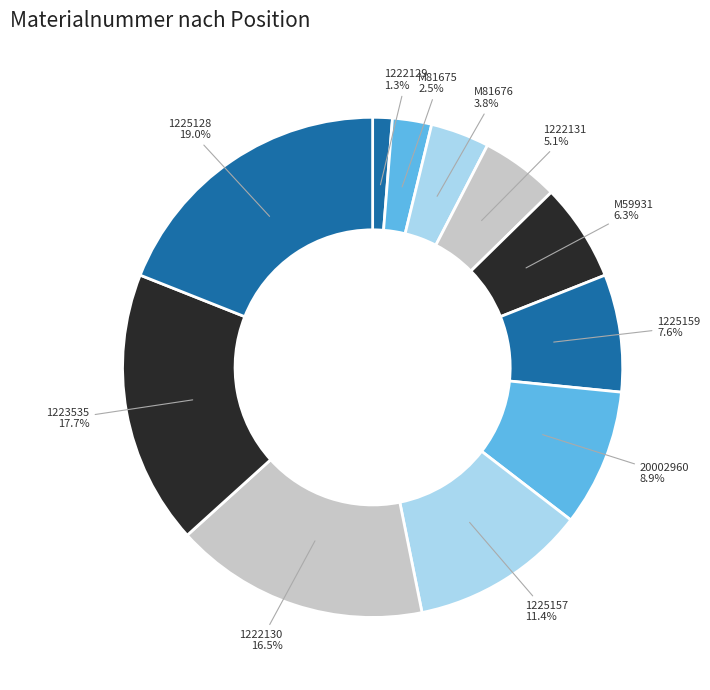

To the nearest percent, what is the difference between the largest and smallest slice percentages?

18%